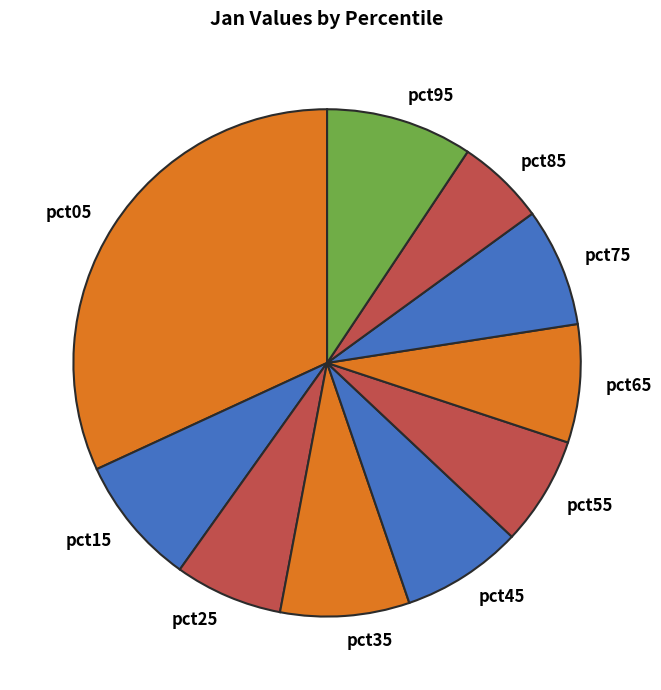

Which category has the biggest portion of the pie?

pct05